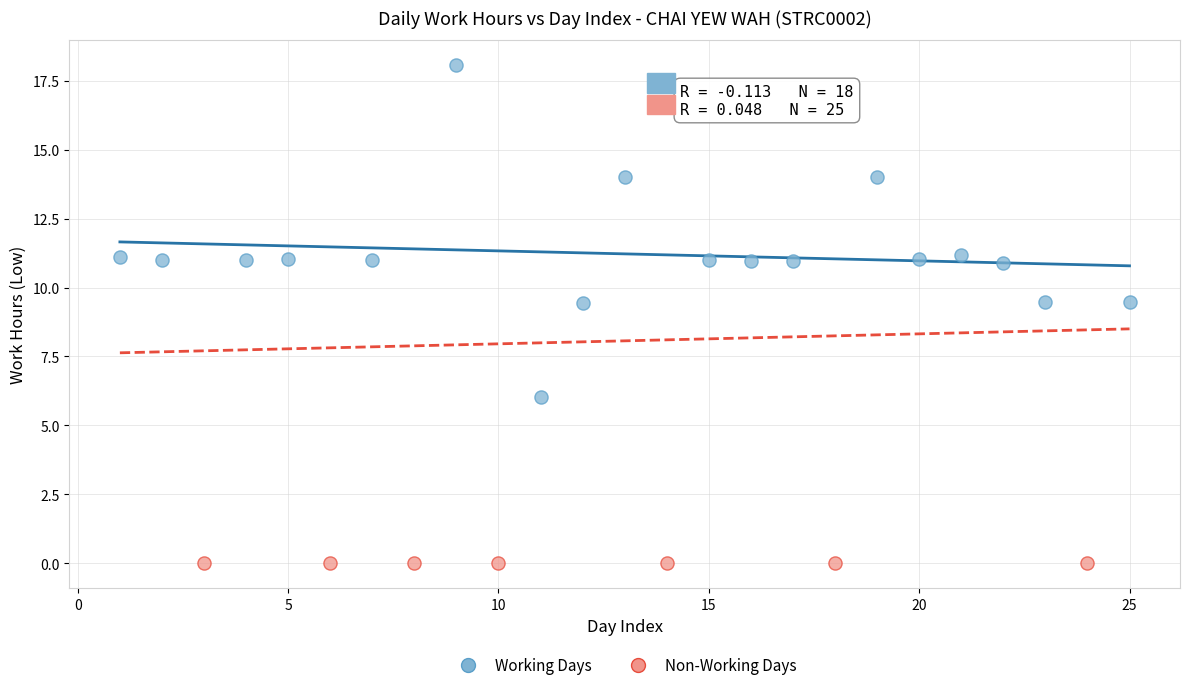

What are all the series names shown in the legend?

Working Days, Non-Working Days